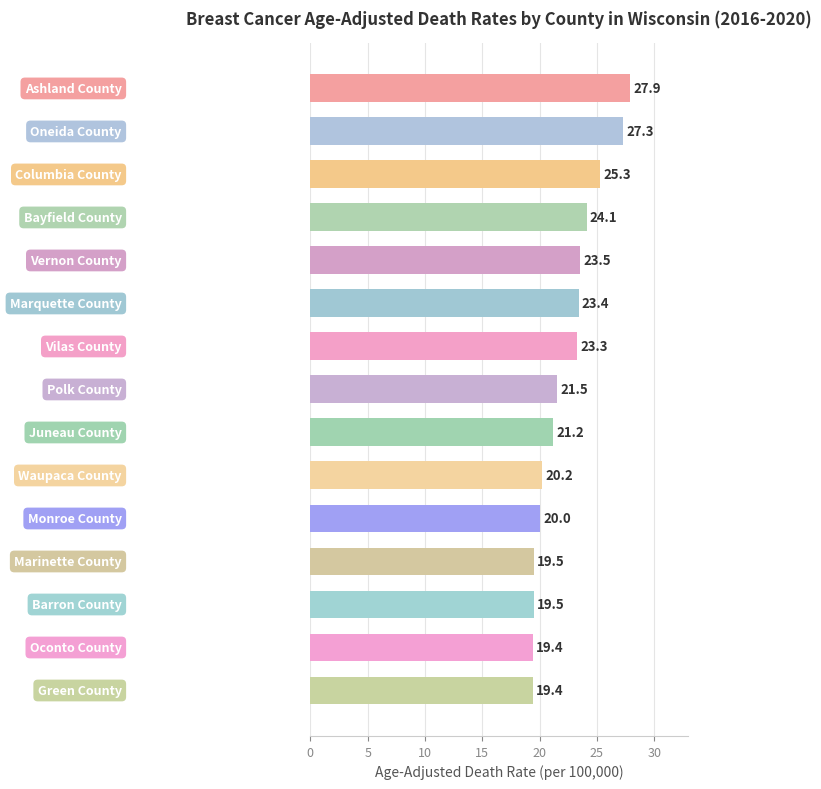

What is the minimum value shown in the chart?

19.4